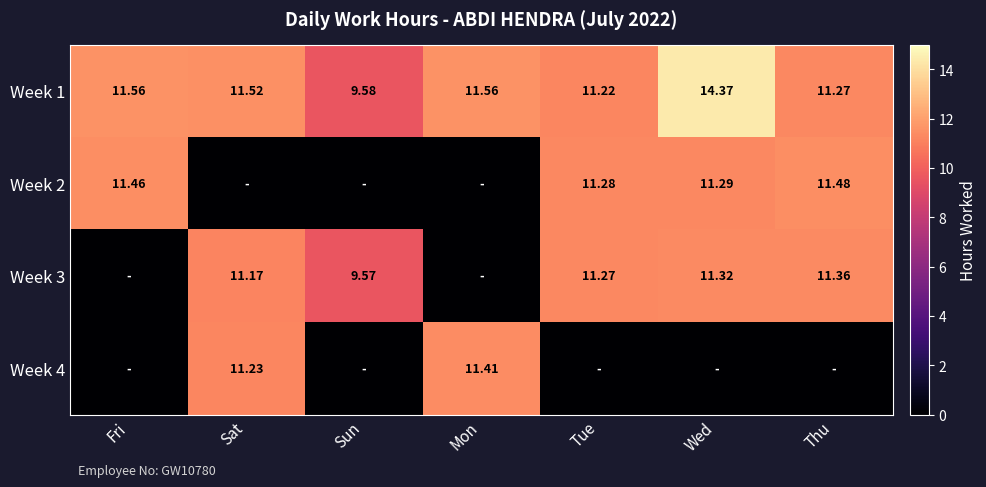

Which category has the lowest value in the Week 1 series?

Sun